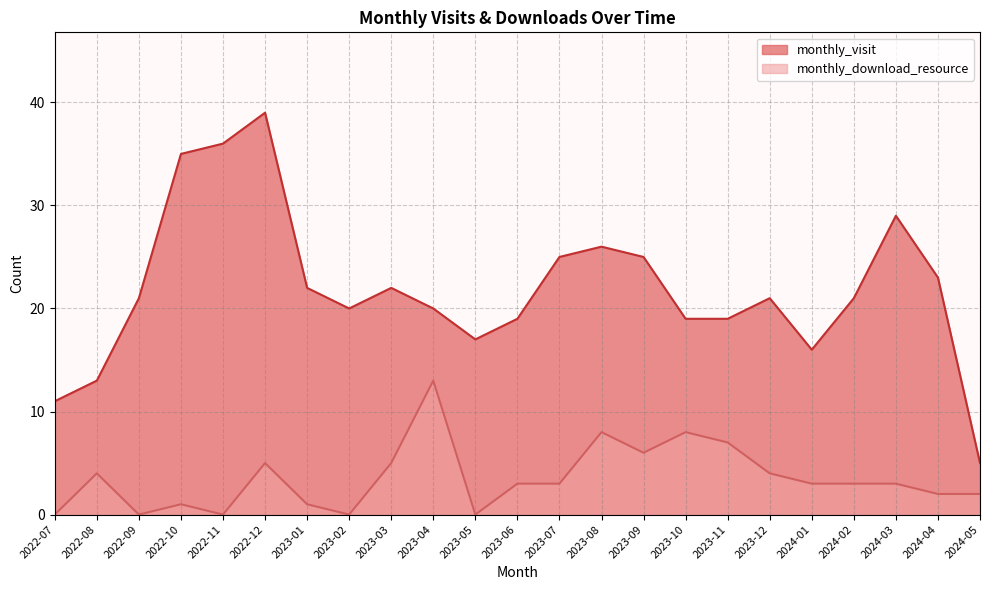

How many data points does each series have?

23